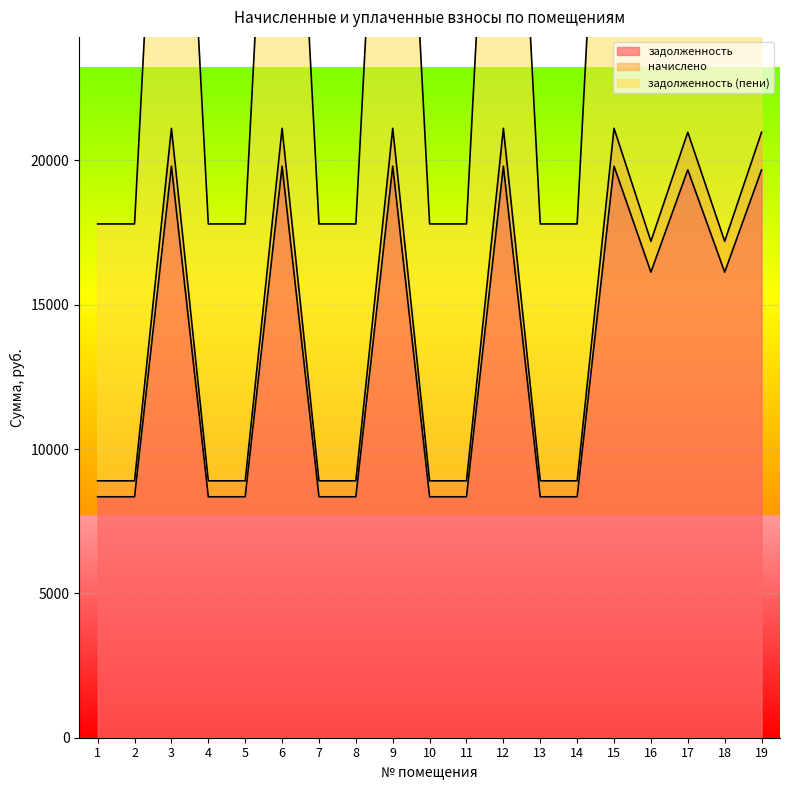

Between 14 and 5, which is larger?

14